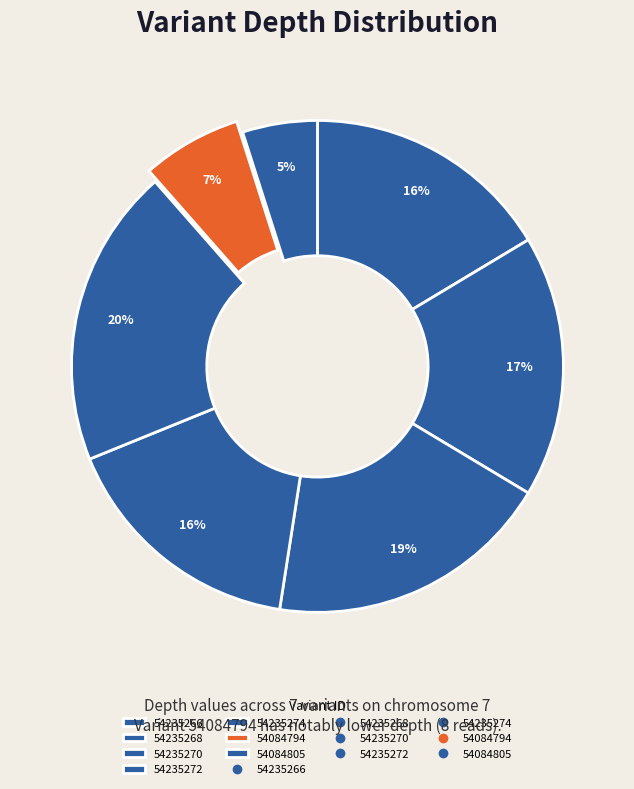

Count the number of slices in the pie.

7